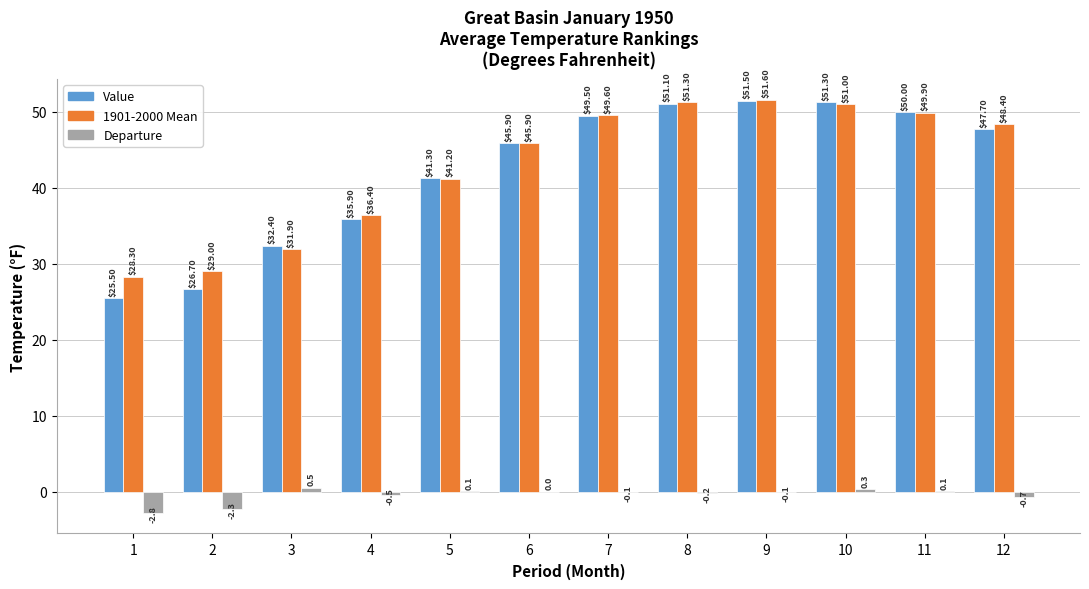

Count the number of data series in this chart.

3